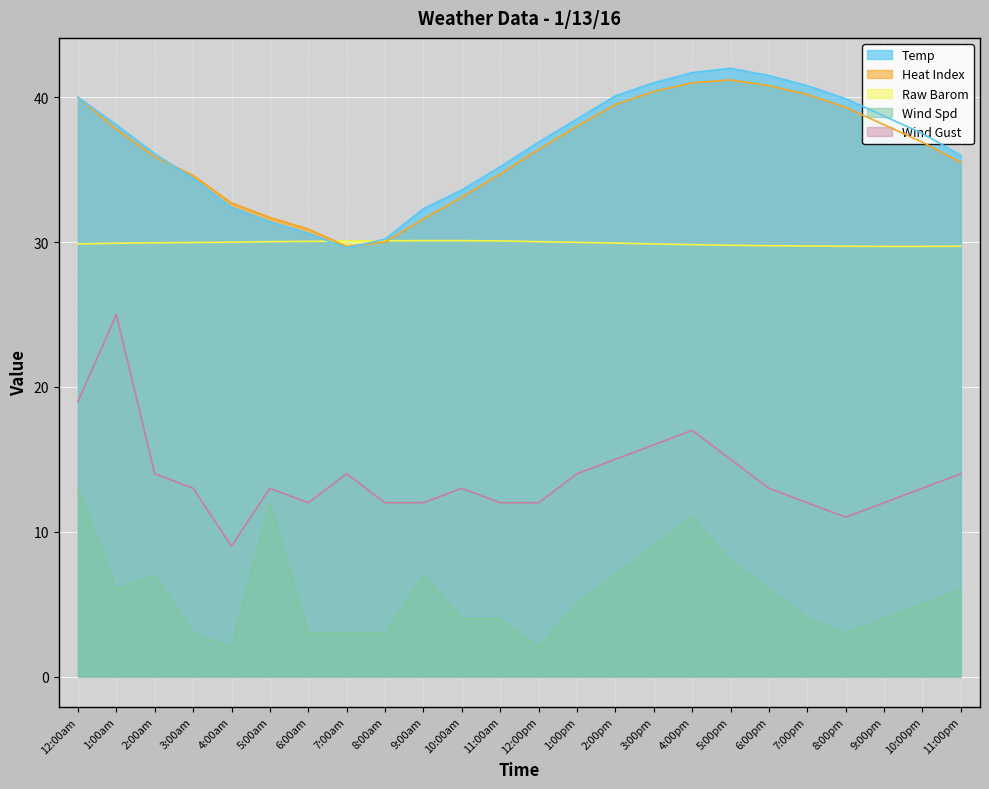

What is the lowest value of the Wind Gust series?

9.0